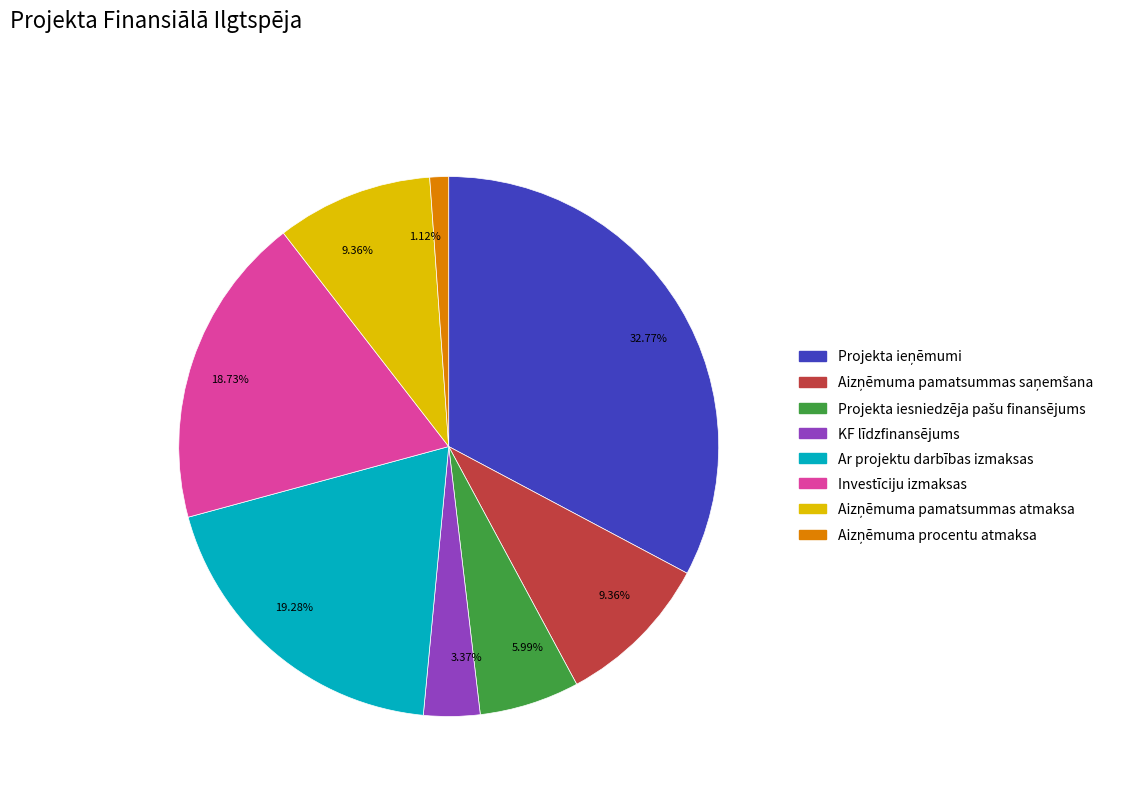

To the nearest percent, what is the difference between the largest and smallest slice percentages?

32%